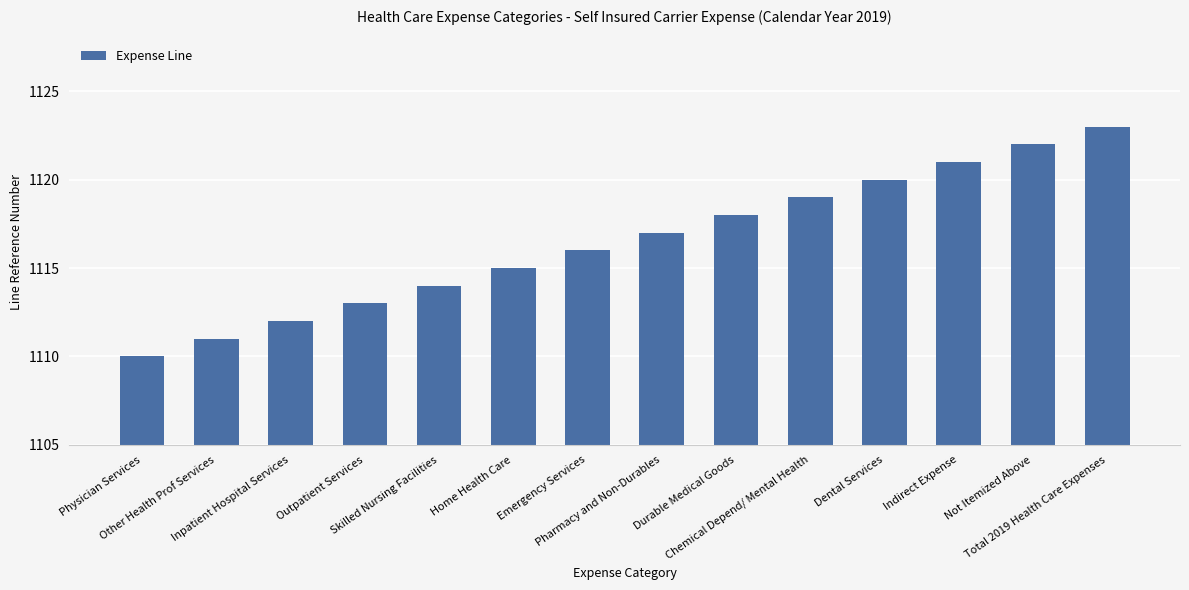

Reading right to left, list all the values displayed in this chart.

1123	1122	1121	1120	1119	1118	1117	1116	1115	1114	1113	1112	1111	1110